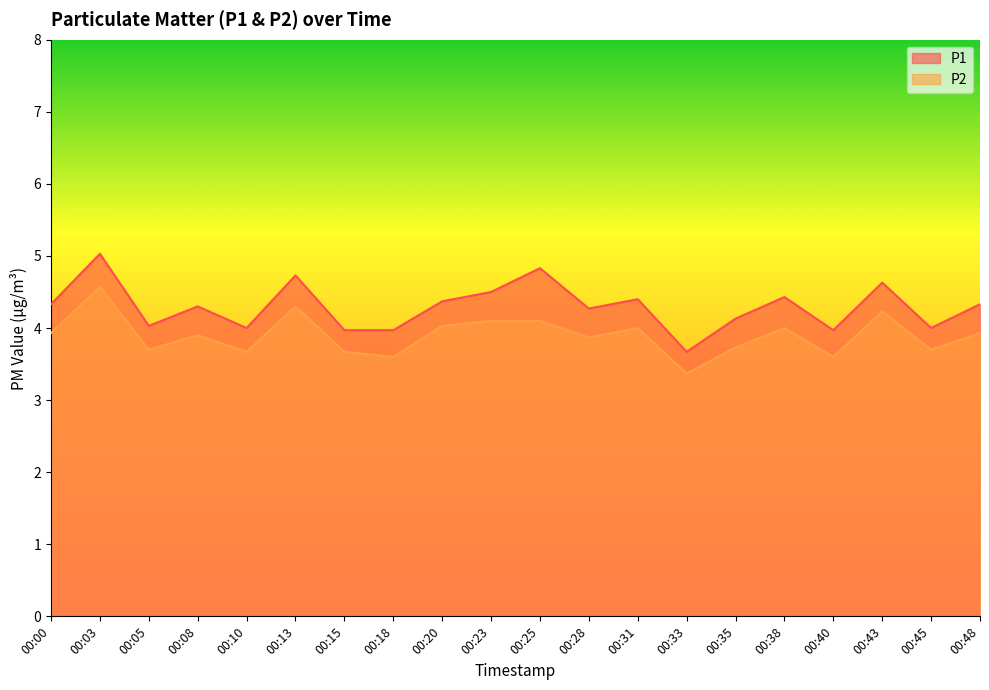

What value does the P2 series have at 00:00?

3.9